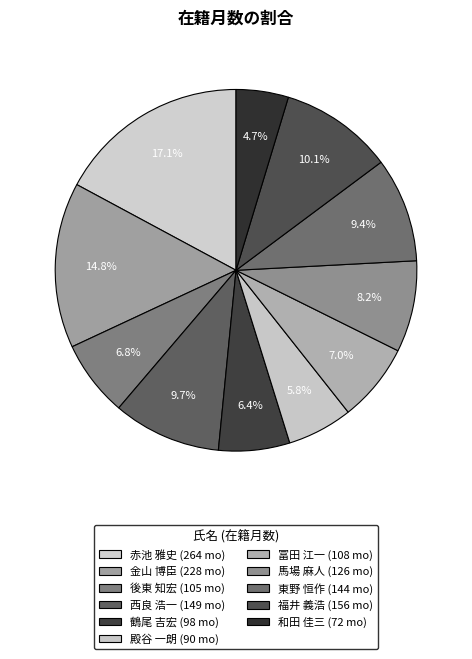

Between 金山 博臣 and 冨田 江一, which is larger?

金山 博臣